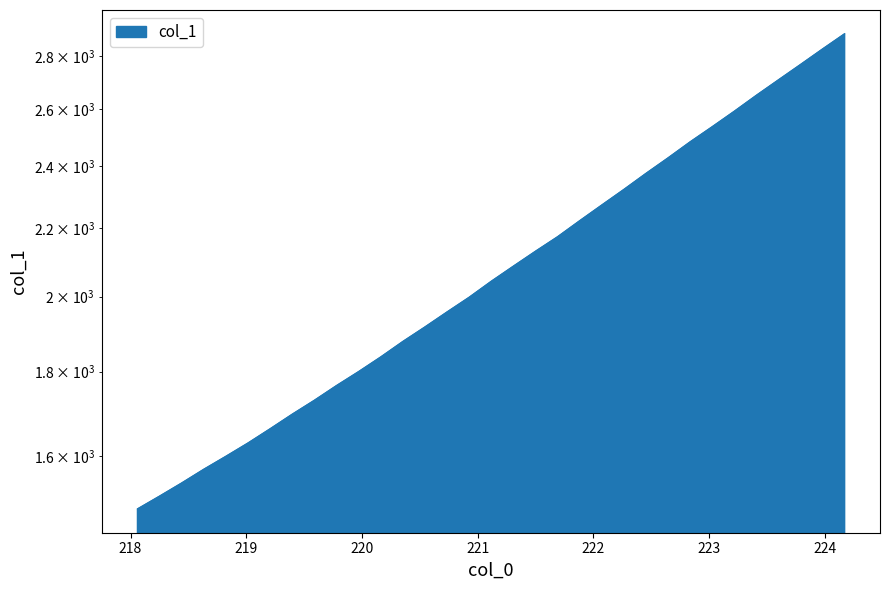

True or false: the data has more than 0 interior local peaks.

False